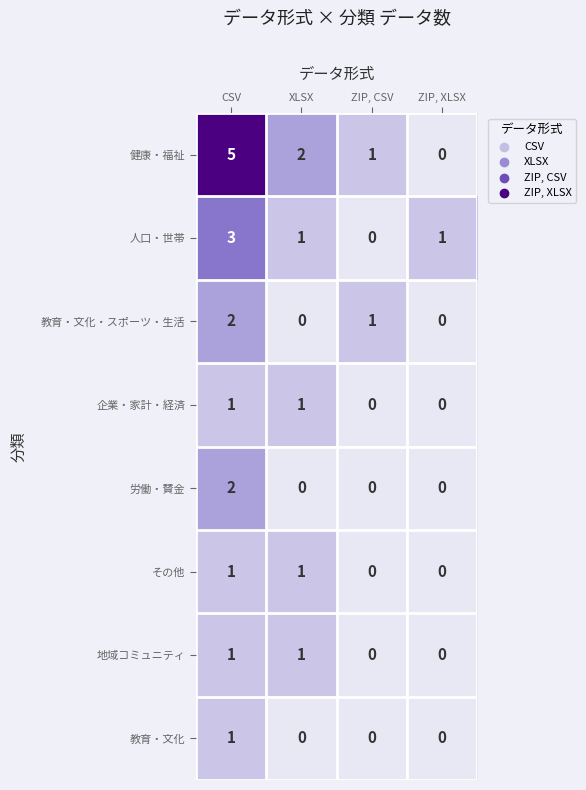

How many values in the 健康・福祉 series are below 2?

2